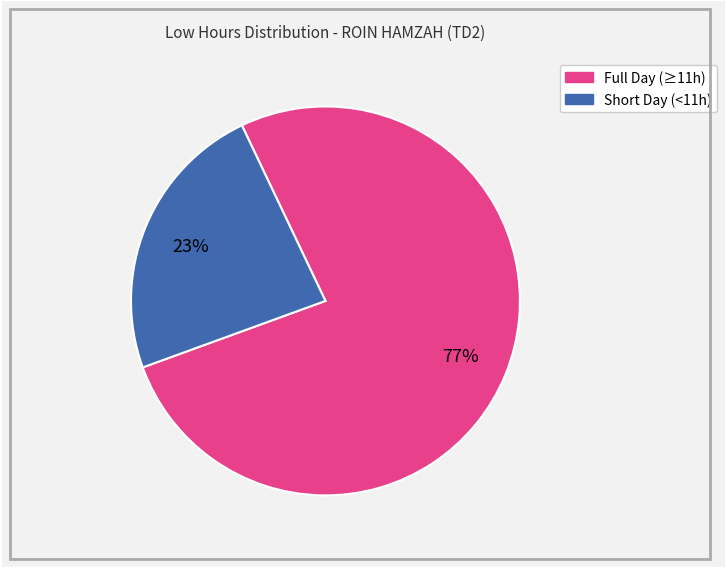

To the nearest percent, what is the average slice percentage?

50%